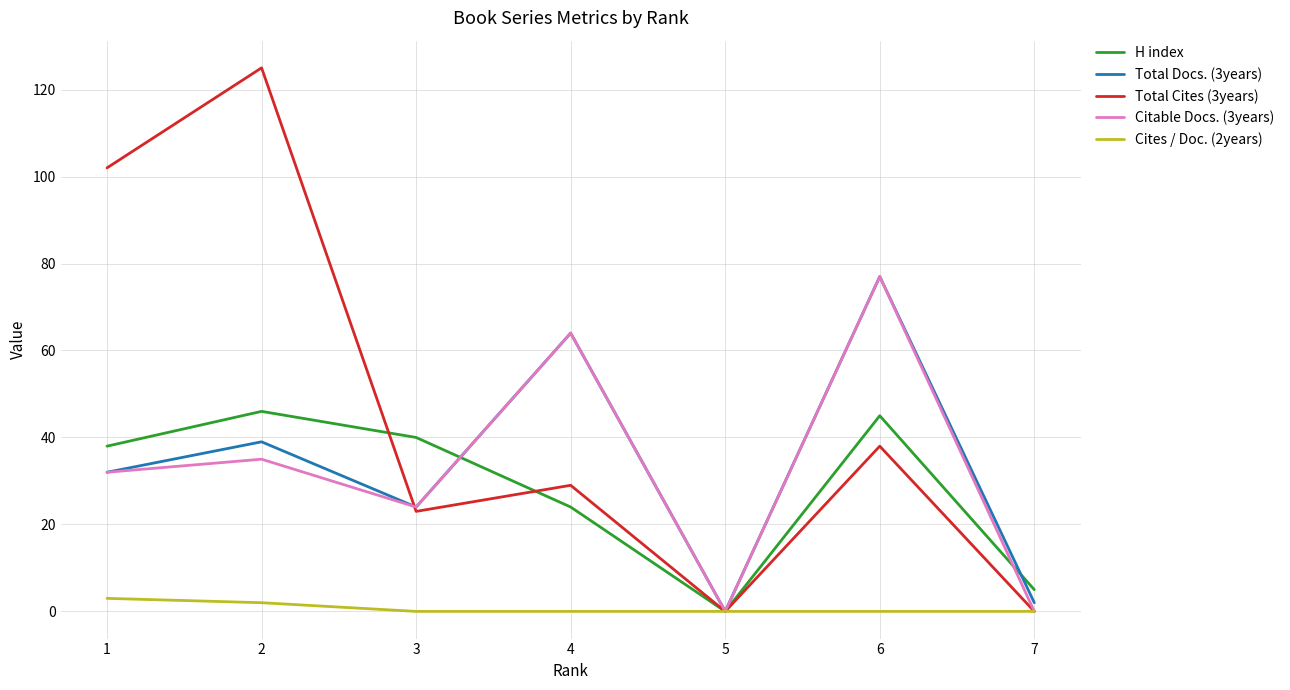

Which label corresponds to the largest value in the chart?

2